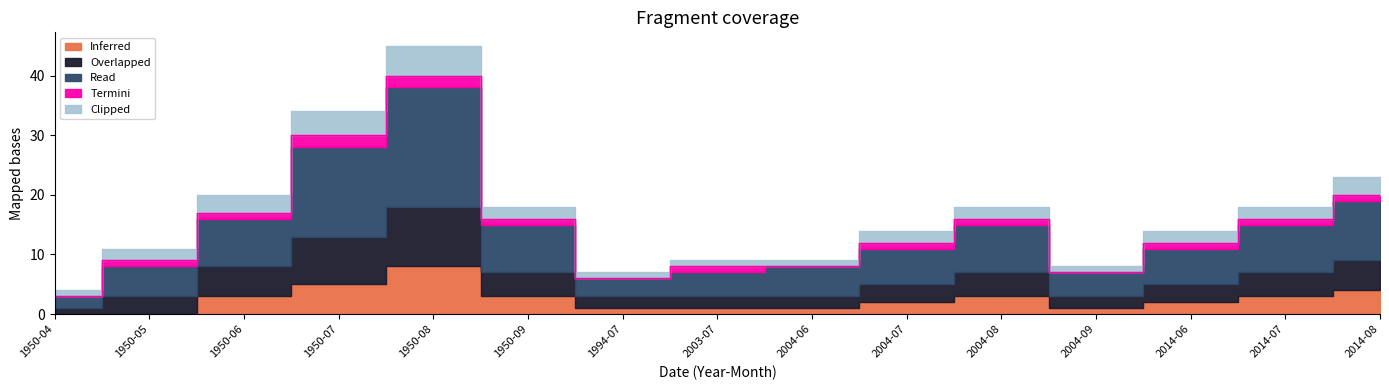

What position from the left is 2004-09?

12